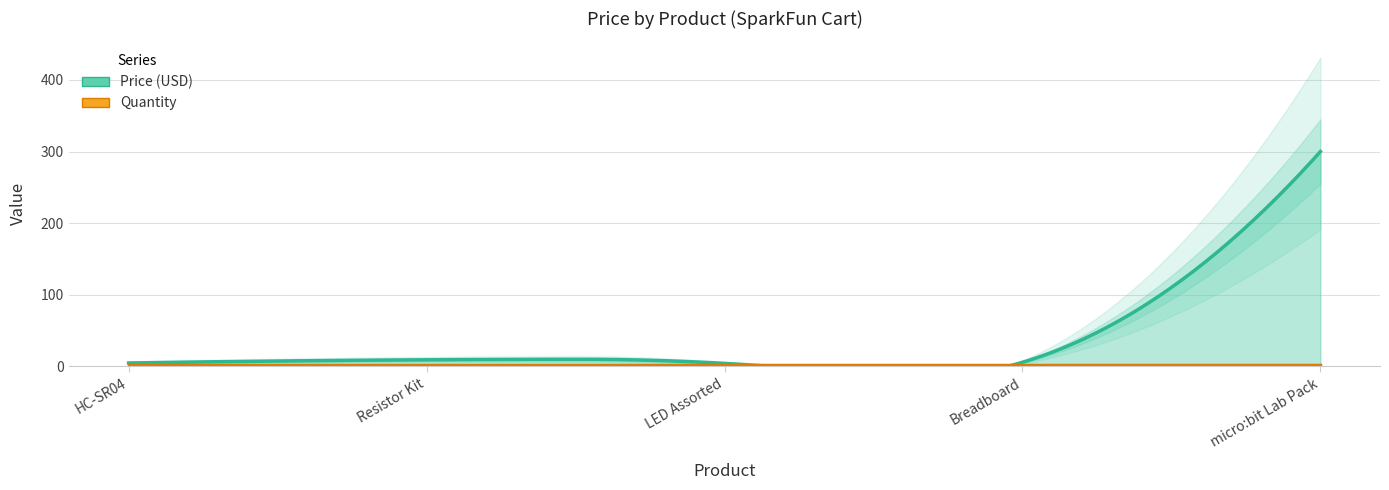

Is the value of Price (USD) at micro:bit Lab Pack greater than the value of Quantity at LED Assorted?

Yes